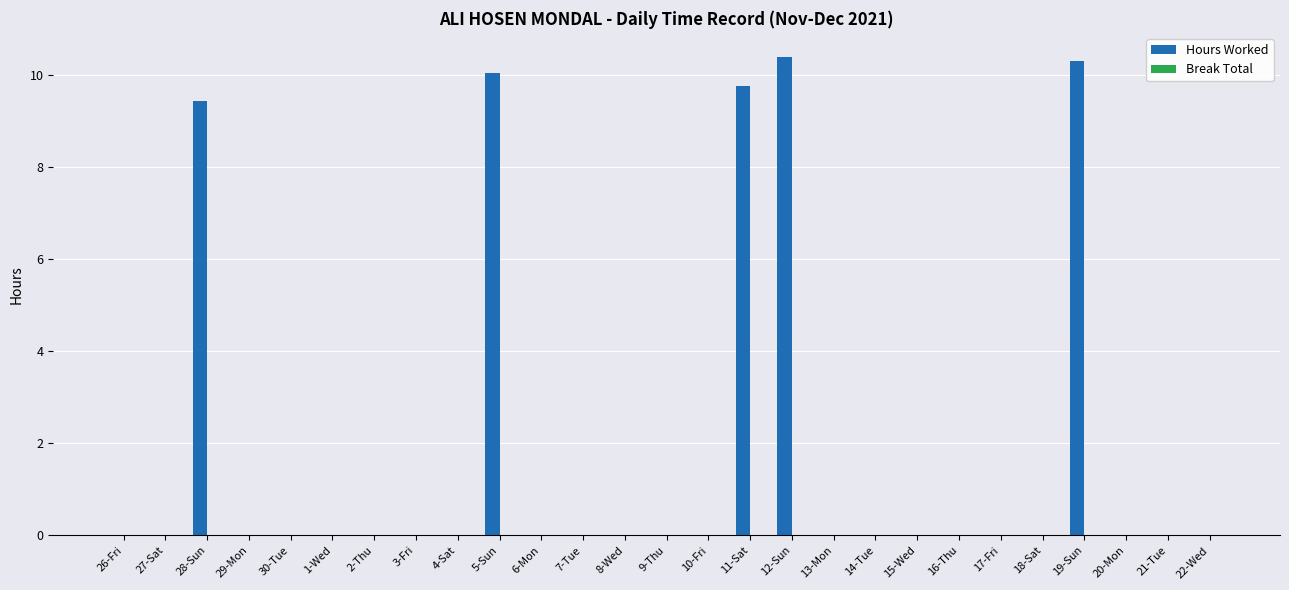

True or false: the data shows 3.5 at 12-Sun.

False